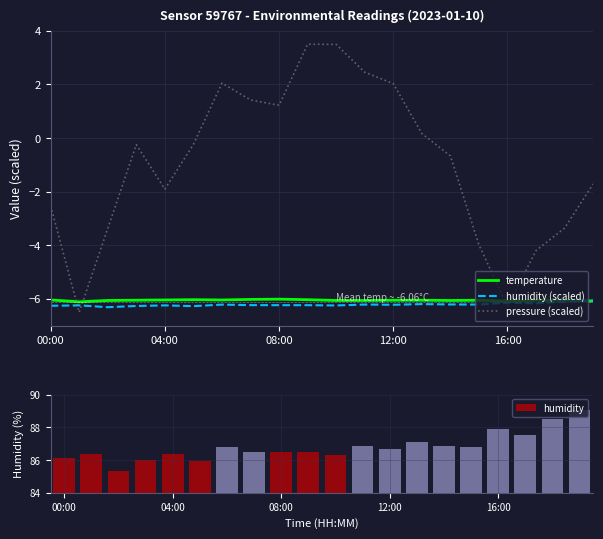

Which series ends up on top after the final intersection of temperature and pressure (scaled)?

pressure (scaled)